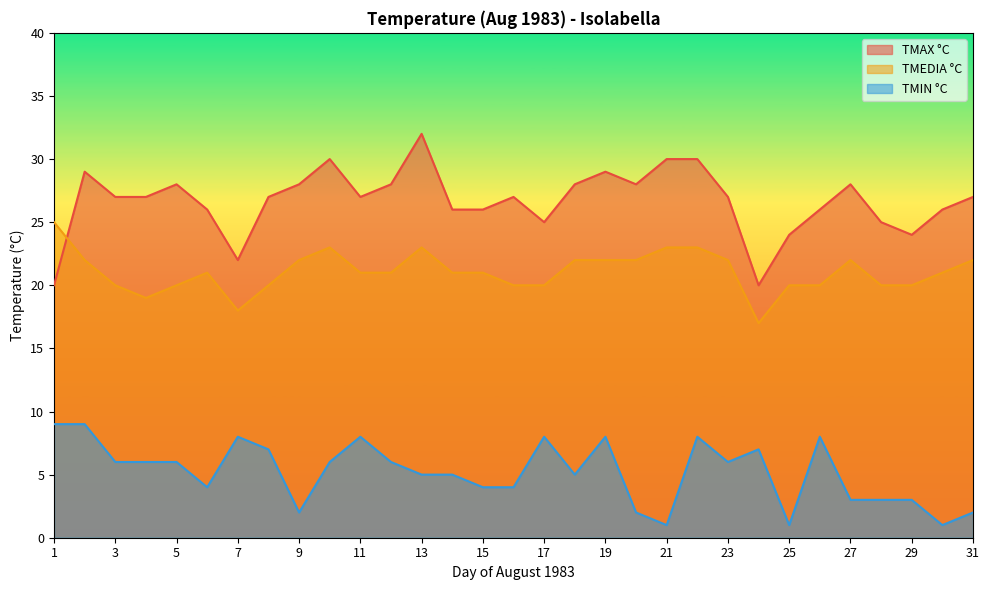

At which label is TMIN °C closest to 5?

13